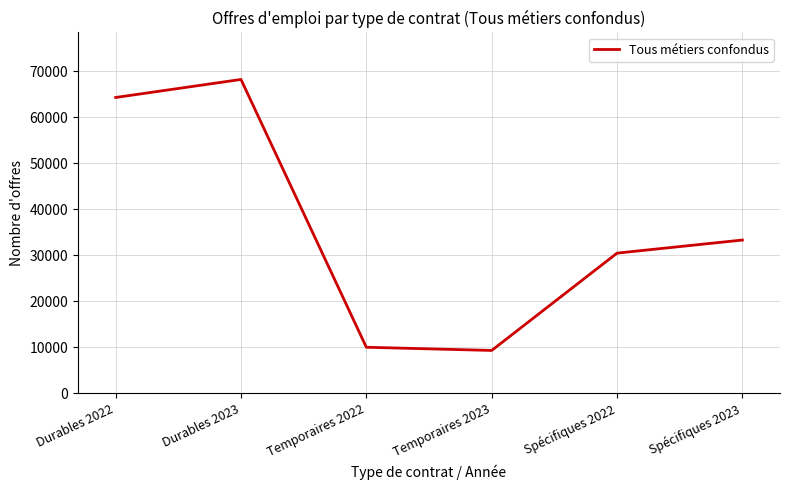

Between Temporaires 2022 and Durables 2023, which is larger?

Durables 2023